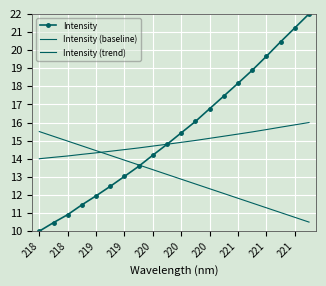

What are all the series names shown in the legend?

Intensity, Intensity (baseline), Intensity (trend)